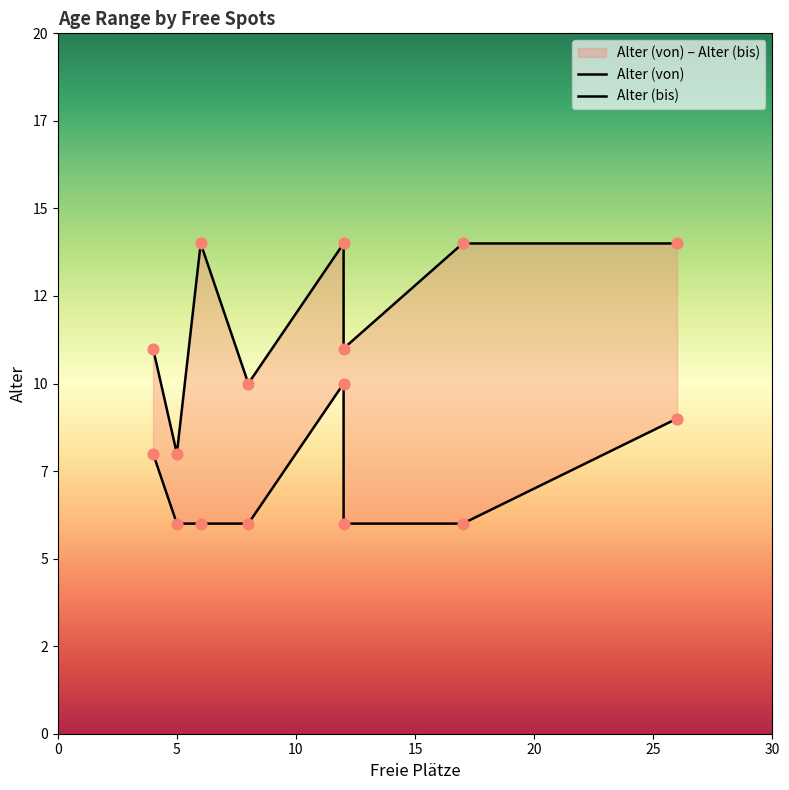

What is the total value across all series at 15?

16